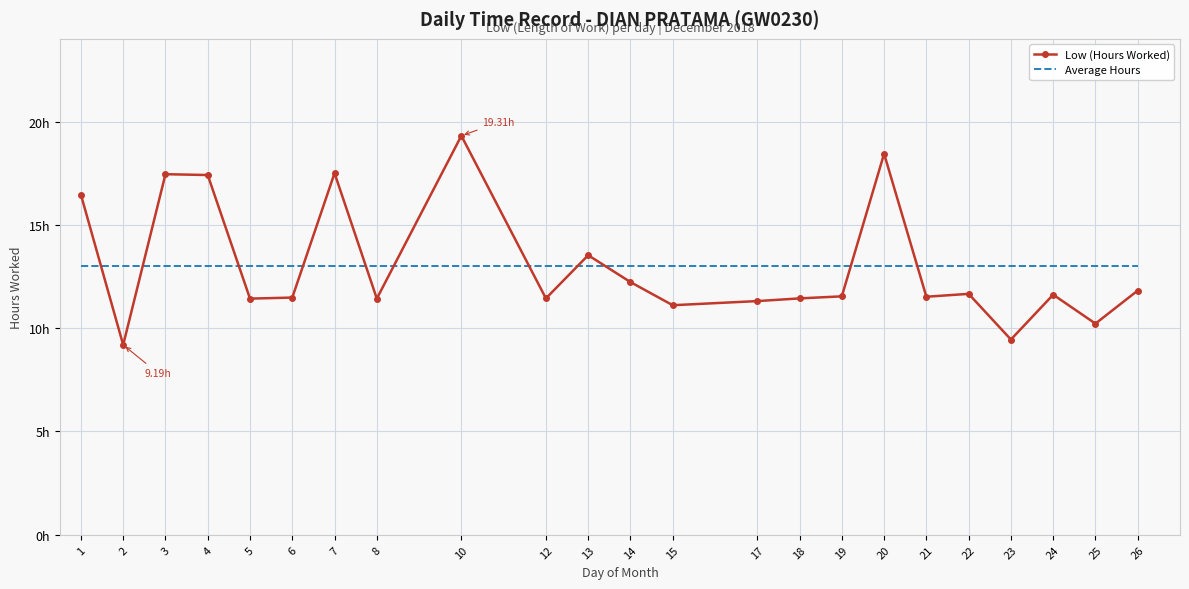

How many times do Average Hours and Low (Hours Worked) cross each other?

11